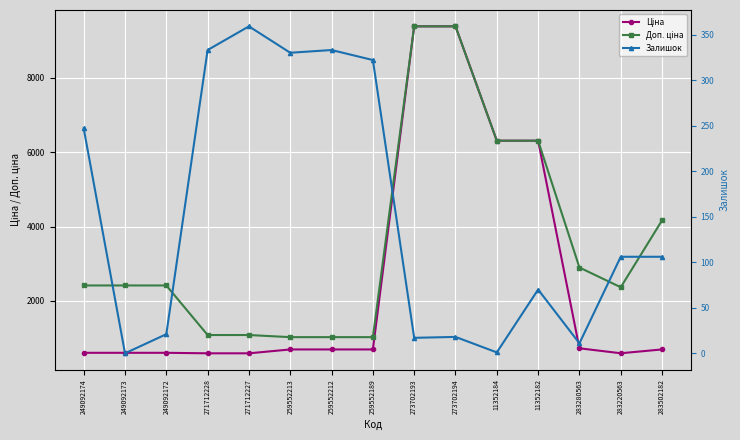

Rank the categories by Залишок value from lowest to highest.

249092173, 11352184, 283280563, 273702193, 273702194, 249092172, 11352182, 283220563, 283502182, 249092174, 259552189, 259552213, 271712228, 259552212, 271712227